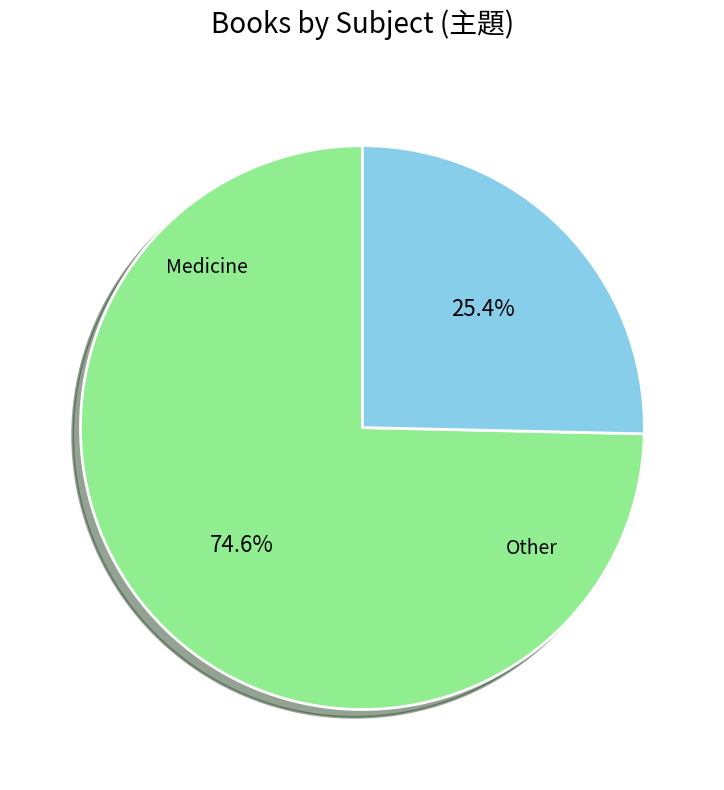

To the nearest percent, what is the average slice percentage?

50%